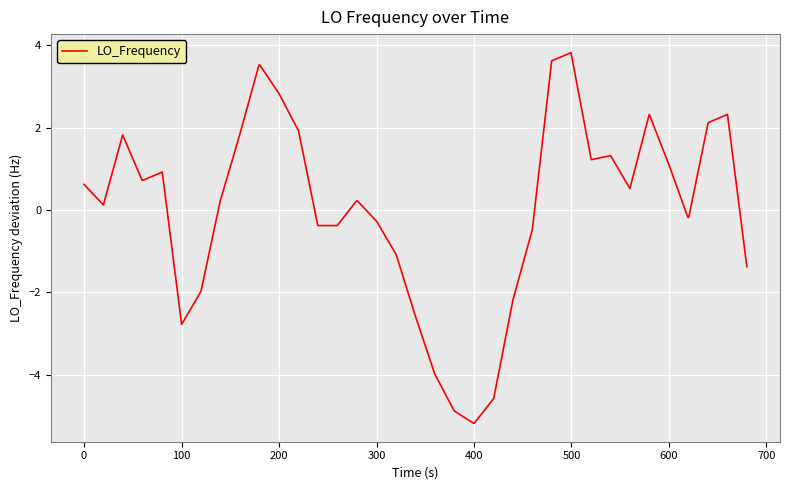

What is the greatest value displayed?

3.8